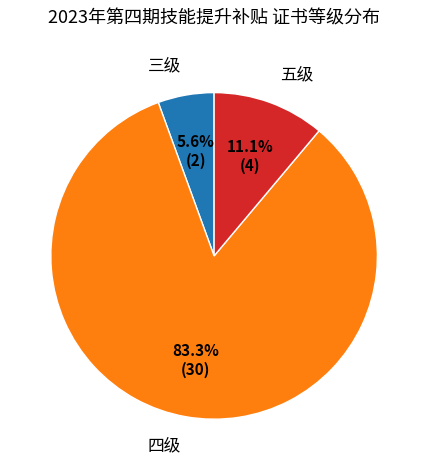

To the nearest percent, what is the combined percentage of 三级 and 四级?

89%